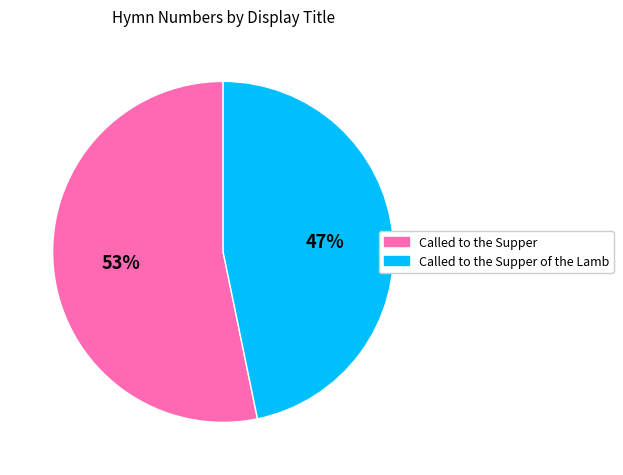

Is it true that Called to the Supper of the Lamb is 47% of the pie?

True